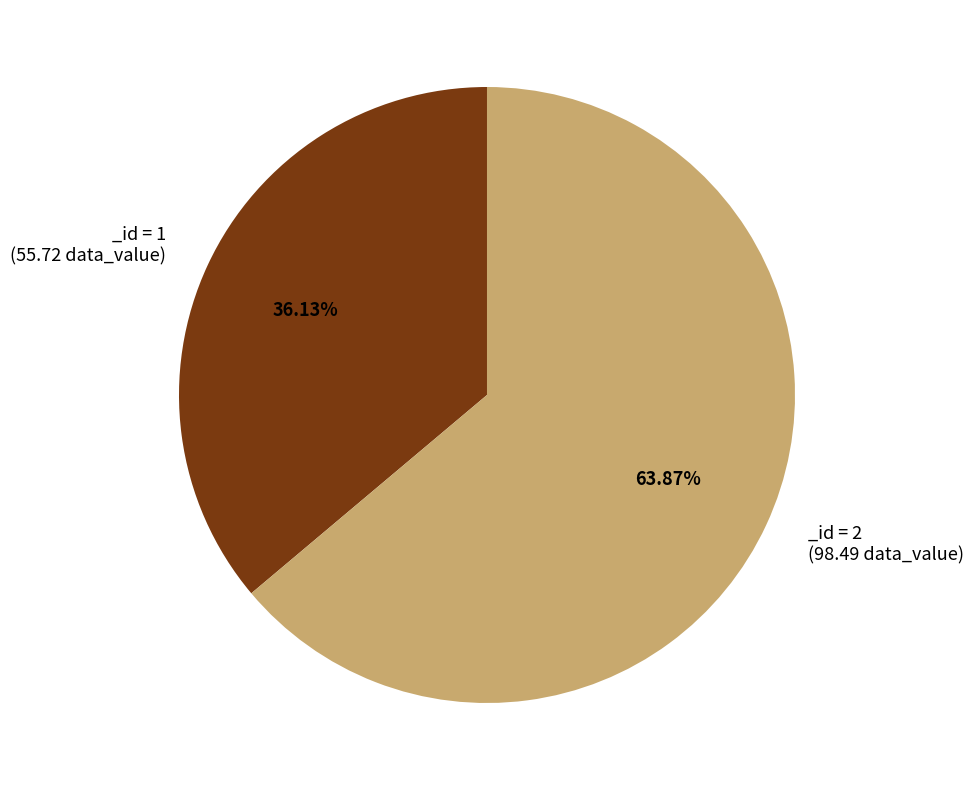

Is there any slice that represents more than half of the pie?

Yes